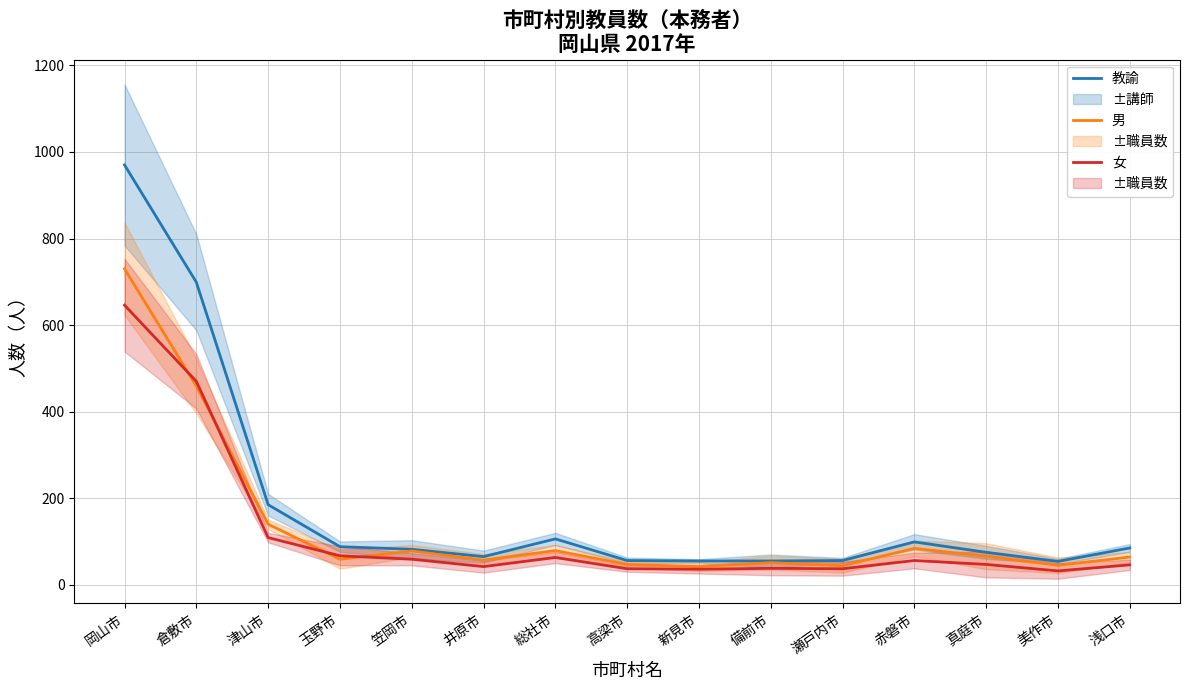

In 女, how many points are higher than both neighbors (excluding endpoints)?

3